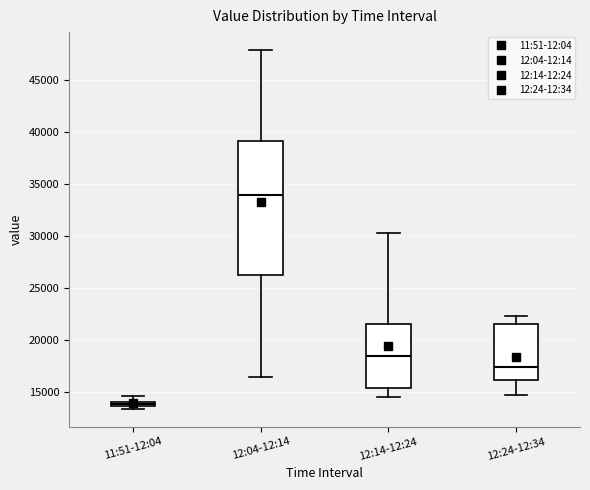

Where is the upper edge of the box for 11:51-12:04 on the y-axis? The values are not printed on the chart, so give them approximately, as read against the axis.

14000